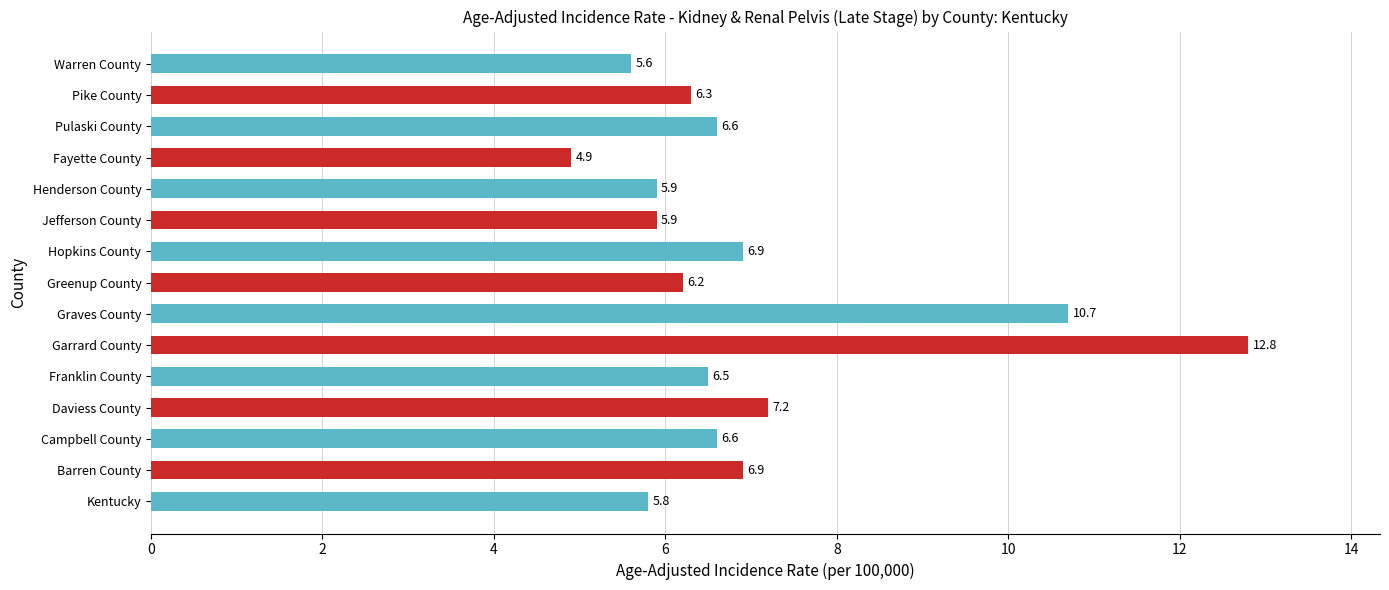

What is the greatest value displayed?

12.8